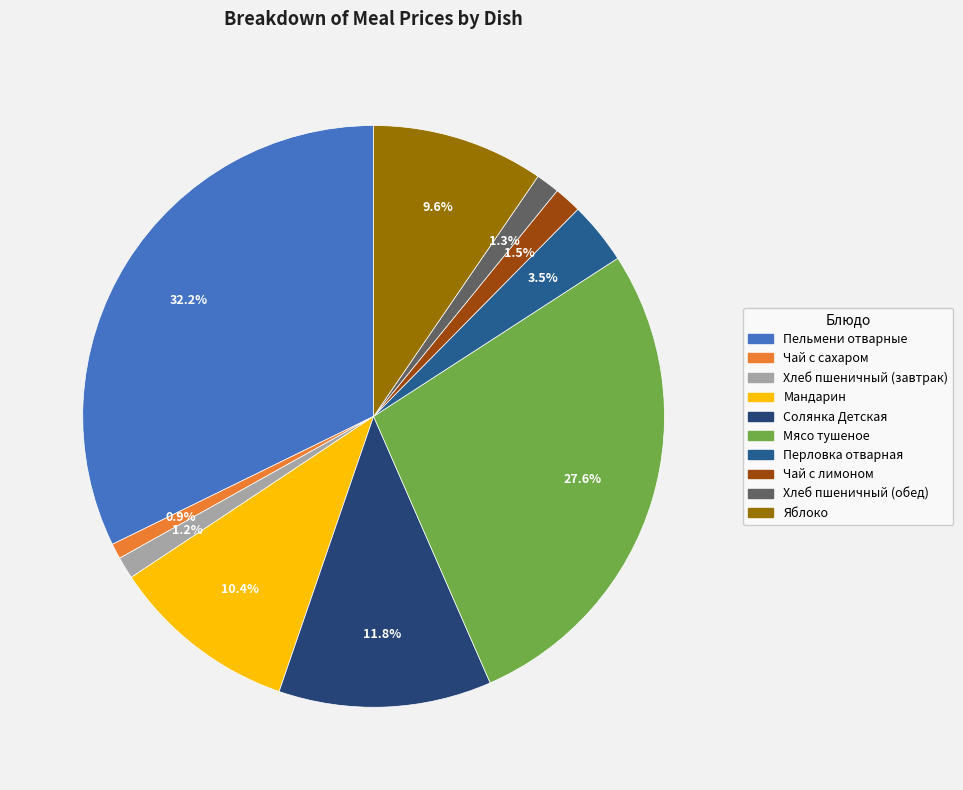

To the nearest percent, what portion does Мясо тушеное represent?

28%